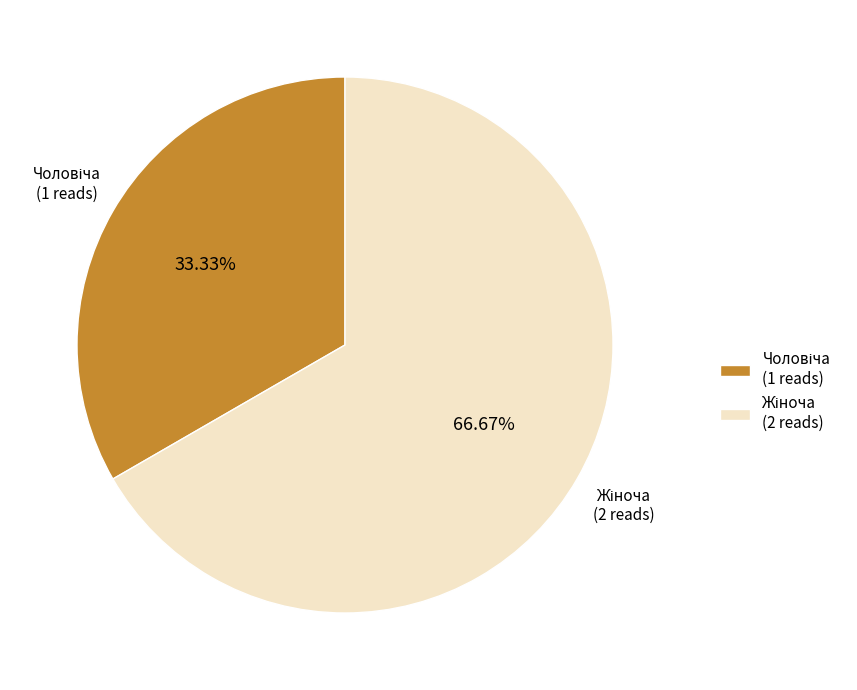

How many slices are in this pie chart?

2